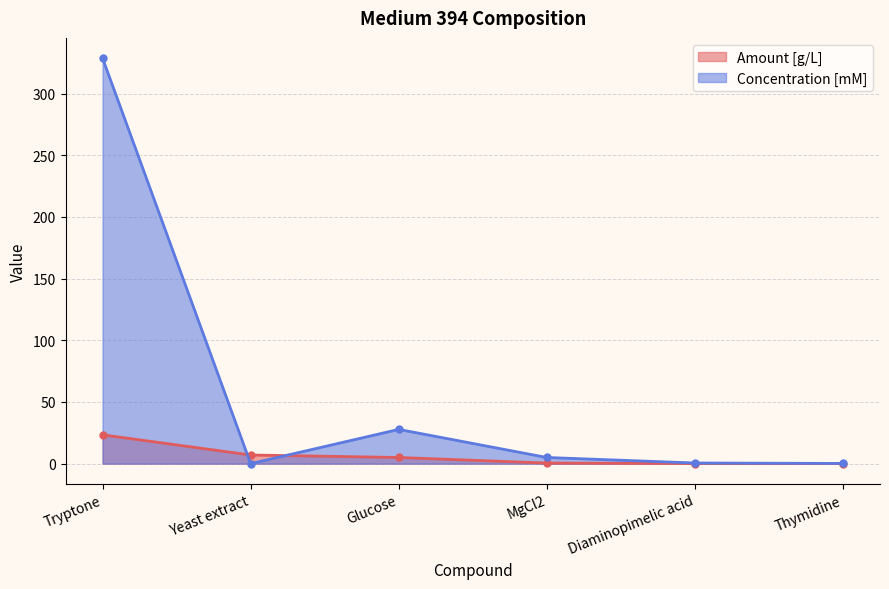

Is the value of Amount [g/L] at Diaminopimelic acid greater than the value of Concentration [mM] at Glucose?

No